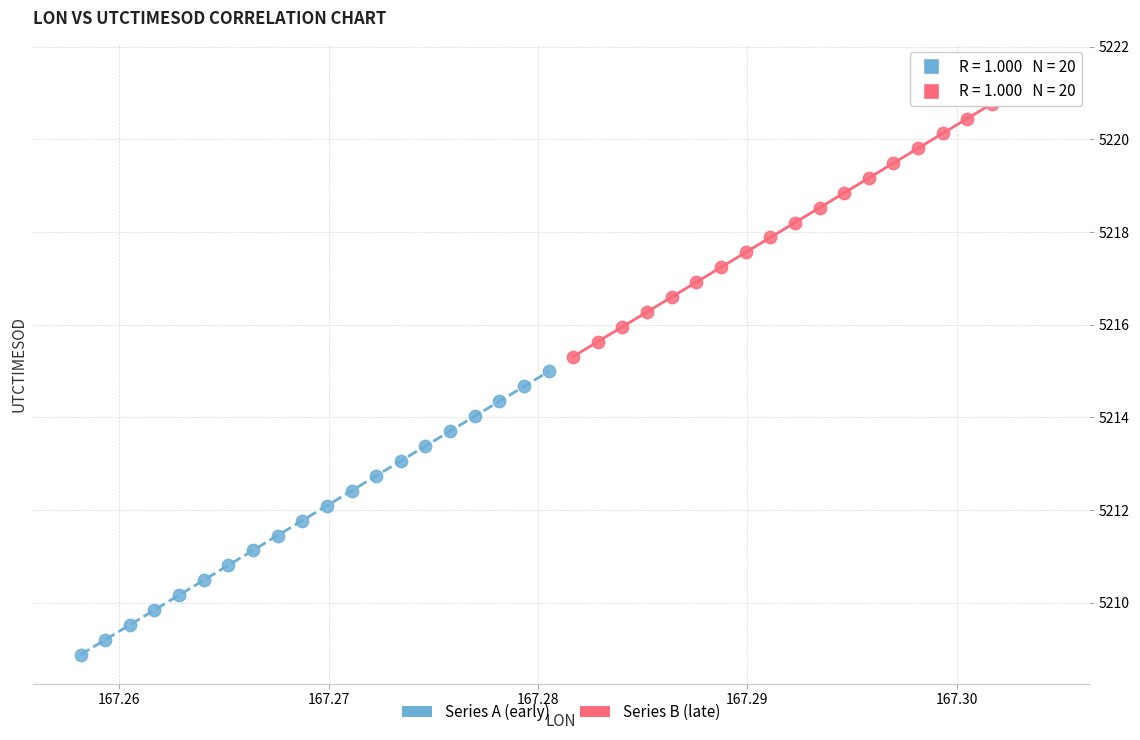

Which series has the largest Y range (max minus min)?

Series A (early)